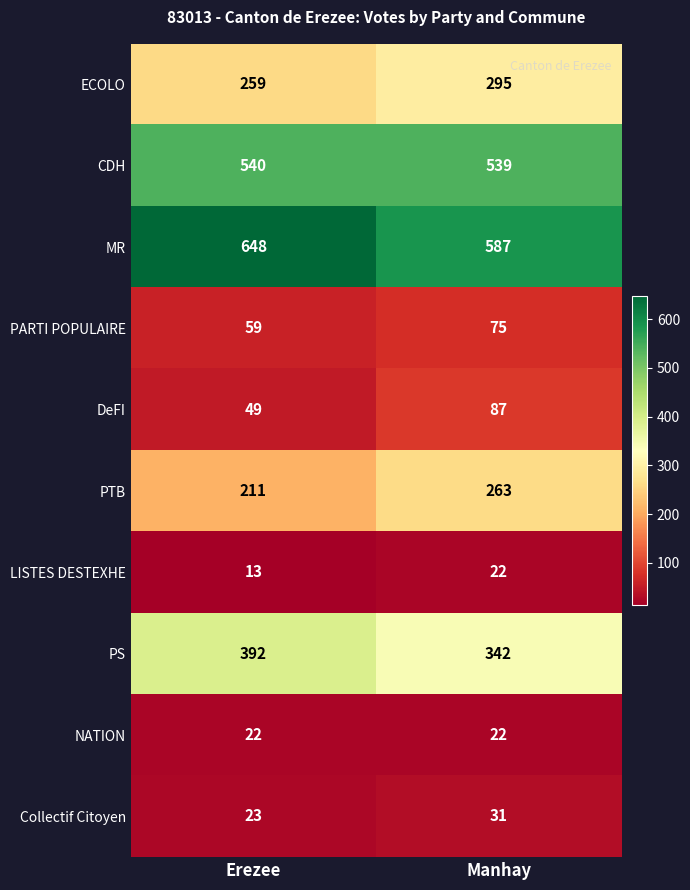

Which series has the largest range (max minus min)?

MR